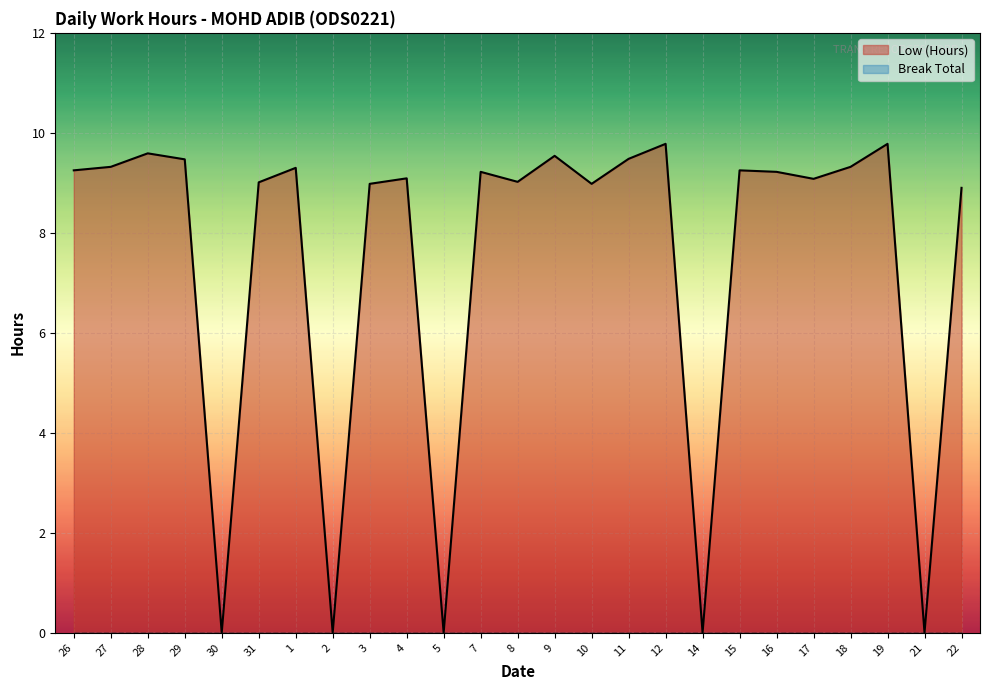

Rank the categories by value from lowest to highest.

30, 2, 5, 14, 21, 22, 3, 10, 31, 8, 17, 4, 7, 16, 26, 15, 1, 27, 18, 29, 11, 9, 28, 12, 19